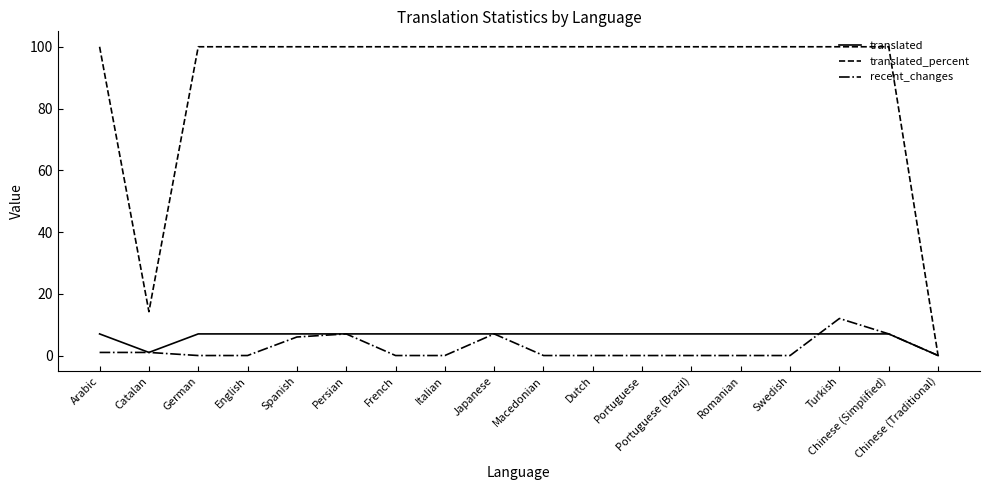

How many lines are shown in the chart?

3